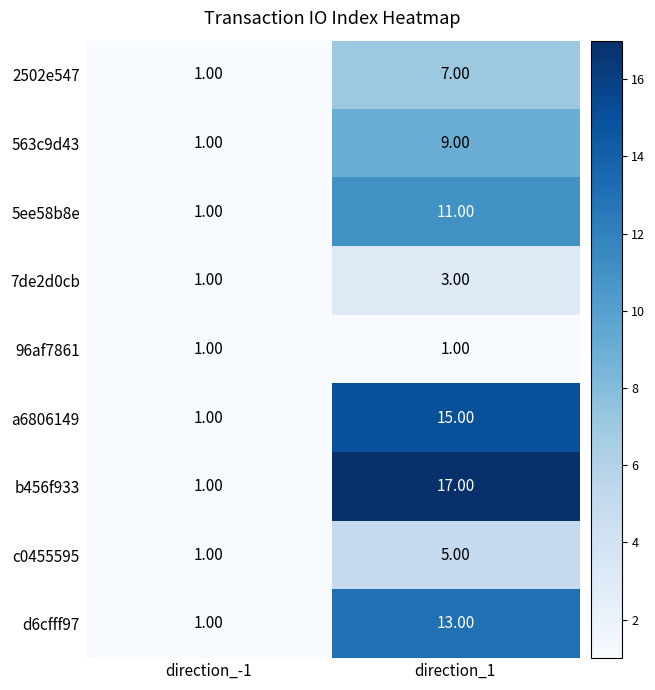

What is the average value of the a6806149 series?

8